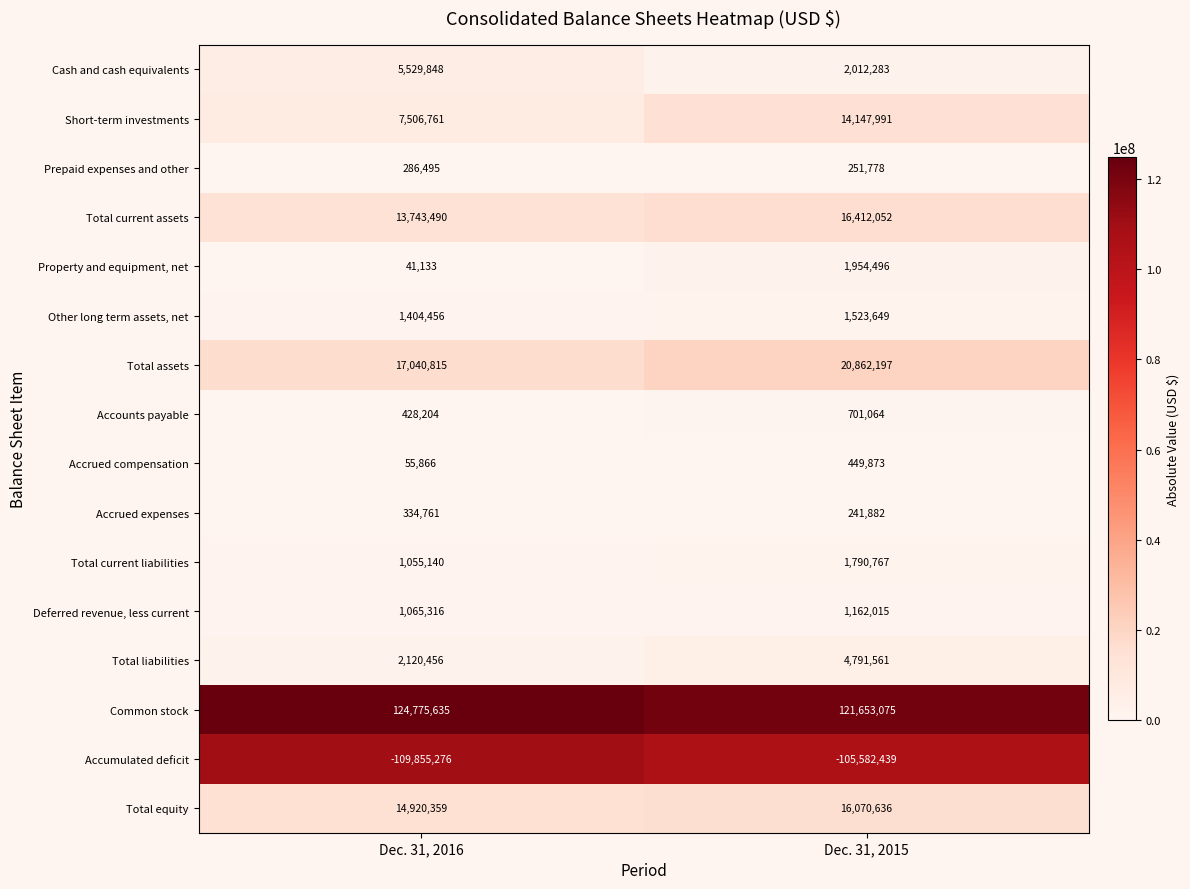

What is the minimum value shown in the chart?

-109855276